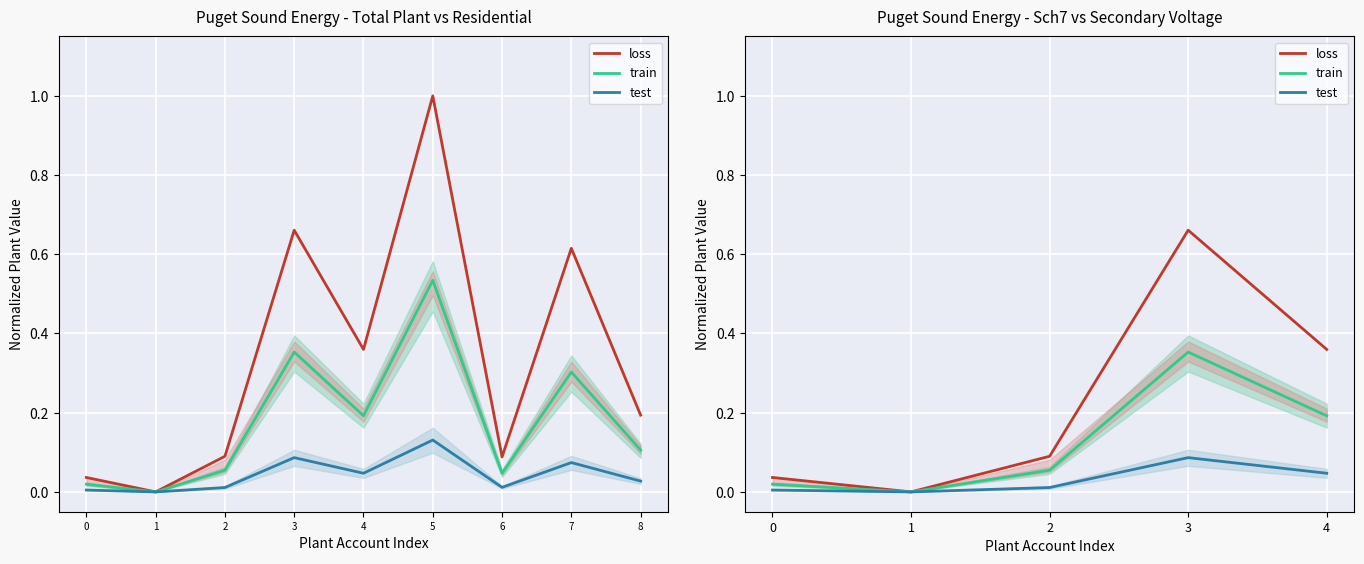

How many lines are shown in the chart?

3